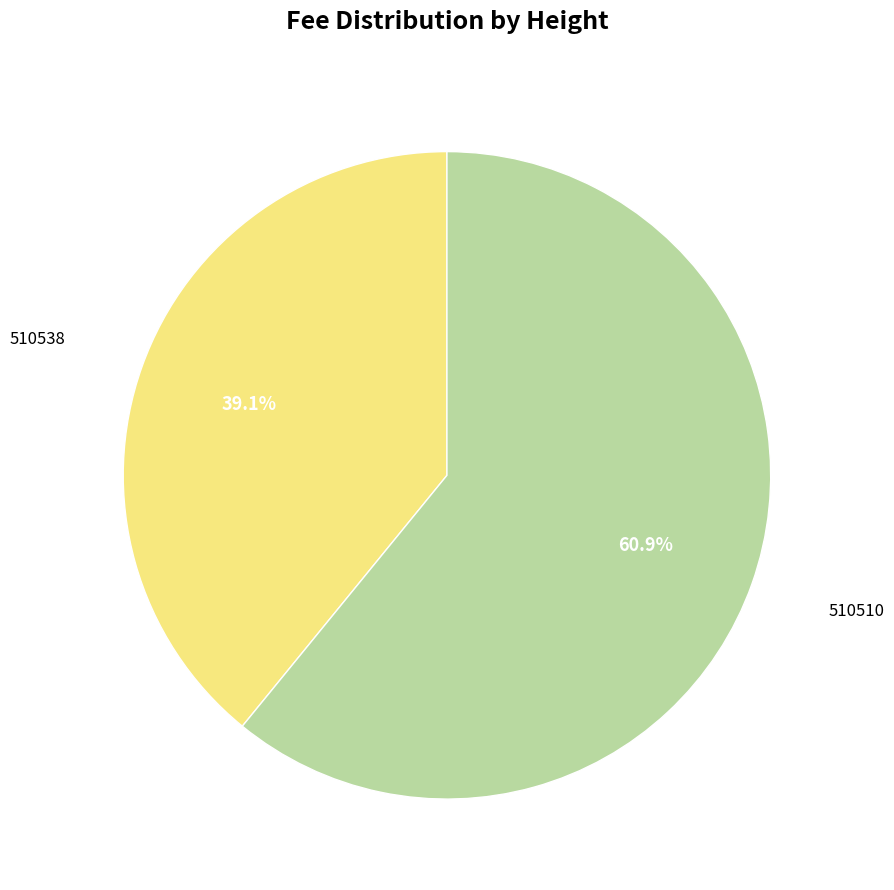

Is there a majority slice in this chart?

Yes